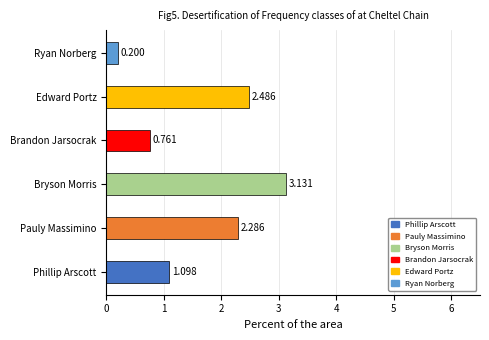

At which category does the chart reach its minimum across all series?

Ryan Norberg